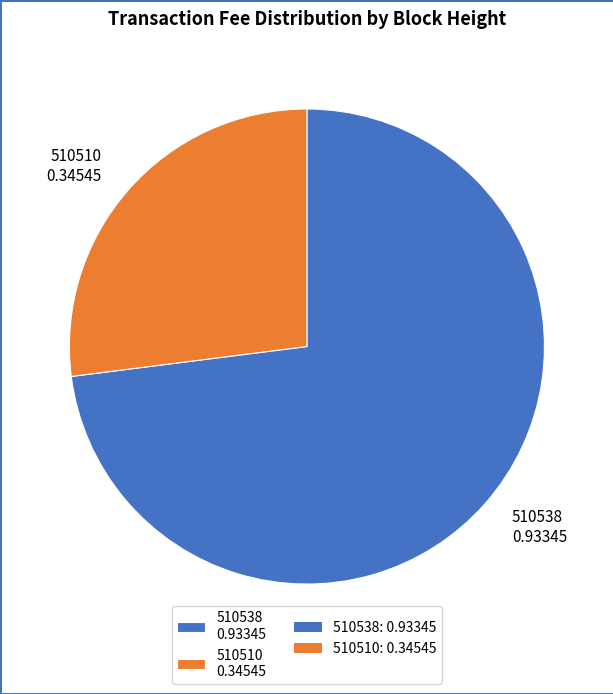

Combined, do 510510 0.34545 and 510538 0.93345 account for over 50%?

Yes